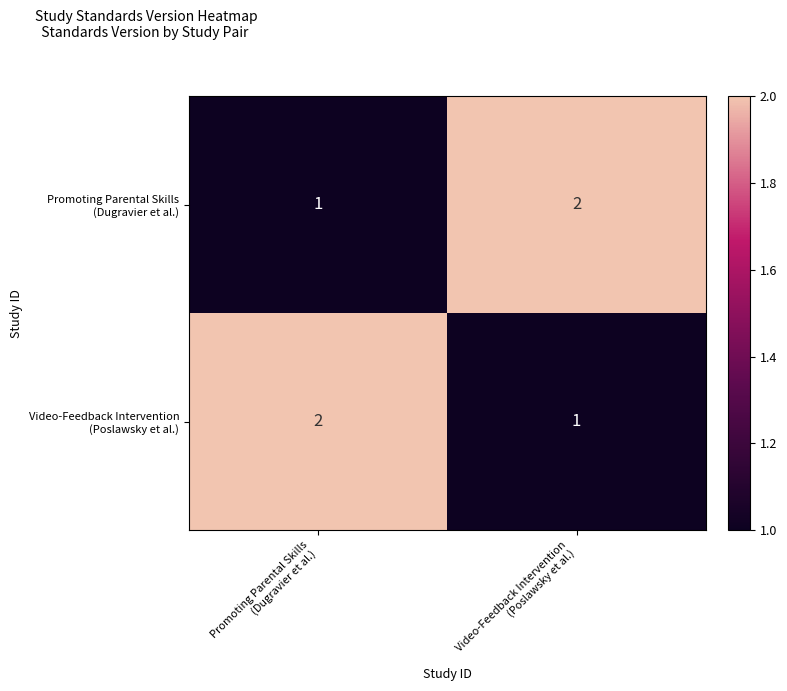

How many distinct data groups are displayed?

2